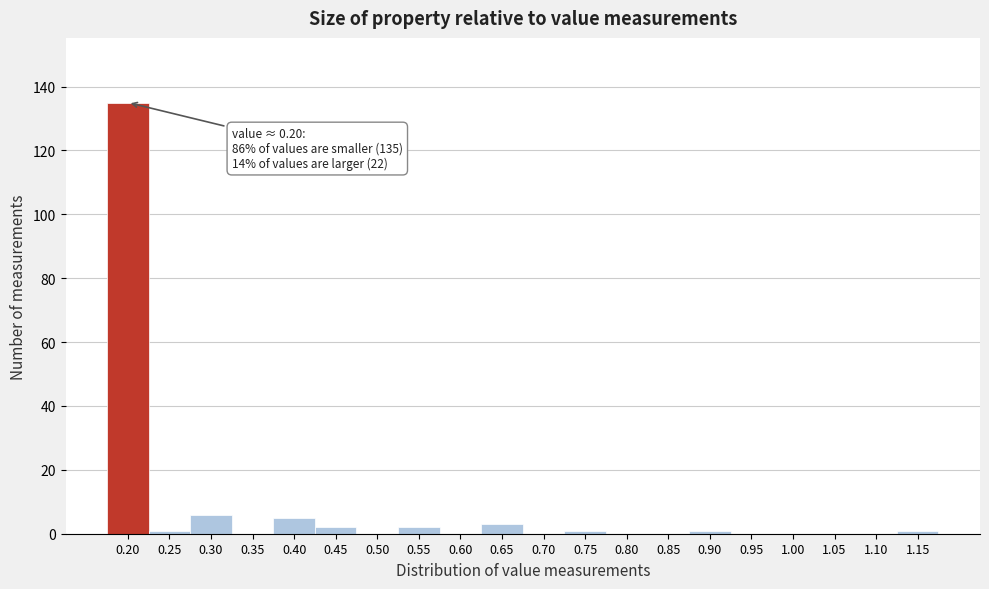

Reading right to left, what are all the values shown in this chart?

1.15=1	1.10=0	1.05=0	1.00=0	0.95=0	0.90=1	0.85=0	0.80=0	0.75=1	0.70=0	0.65=3	0.60=0	0.55=2	0.50=0	0.45=2	0.40=5	0.35=0	0.30=6	0.25=1	0.20=135